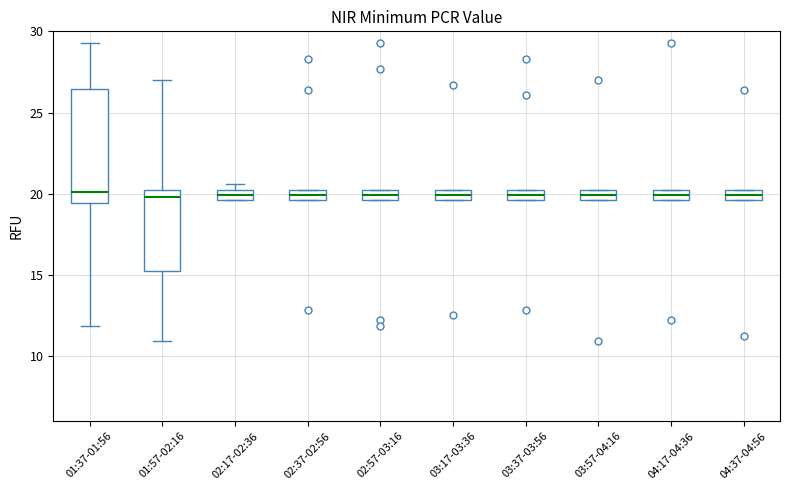

Where is the upper edge of the box for 02:17-02:36 on the y-axis? The values are not printed on the chart, so give them approximately, as read against the axis.

20.5